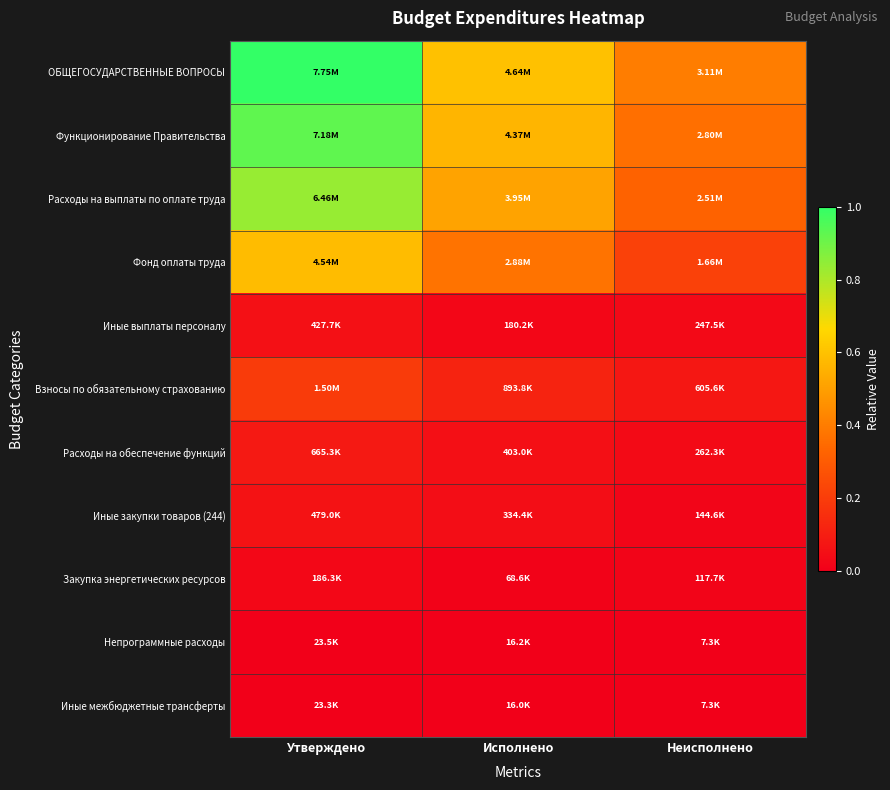

Reading left to right, transcribe all the data shown in this chart.

ОБЩЕГОСУДАРСТВЕННЫЕ ВОПРОСЫ: Утверждено=1.0	Исполнено=0.6	Неисполнено=0.4
Функционирование Правительства: Утверждено=0.9	Исполнено=0.6	Неисполнено=0.4
Расходы на выплаты по оплате труда: Утверждено=0.8	Исполнено=0.5	Неисполнено=0.3
Фонд оплаты труда: Утверждено=0.6	Исполнено=0.4	Неисполнено=0.2
Иные выплаты персоналу: Утверждено=0.1	Исполнено=0.0	Неисполнено=0.0
Взносы по обязательному страхованию: Утверждено=0.2	Исполнено=0.1	Неисполнено=0.1
Расходы на обеспечение функций: Утверждено=0.1	Исполнено=0.1	Неисполнено=0.0
Иные закупки товаров (244): Утверждено=0.1	Исполнено=0.0	Неисполнено=0.0
Закупка энергетических ресурсов: Утверждено=0.0	Исполнено=0.0	Неисполнено=0.0
Непрограммные расходы: Утверждено=0.0	Исполнено=0.0	Неисполнено=0.0
Иные межбюджетные трансферты: Утверждено=0.0	Исполнено=0.0	Неисполнено=0.0